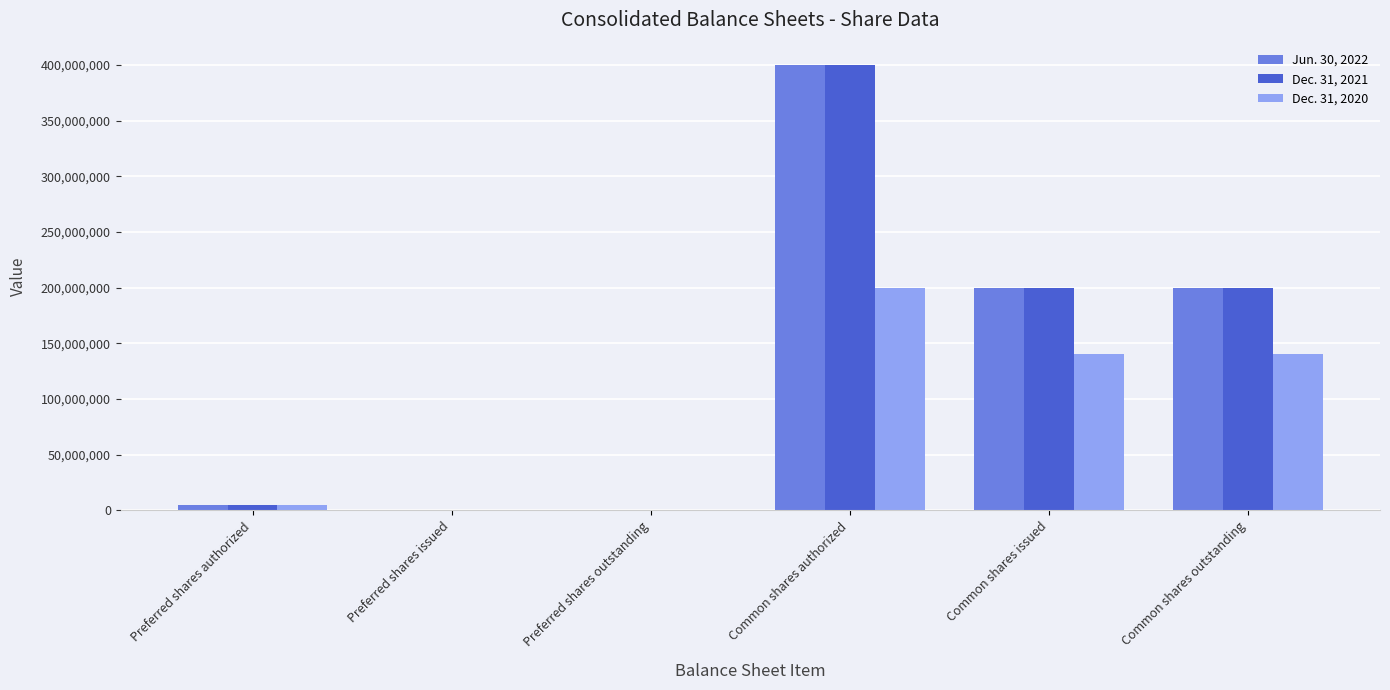

At which label does Dec. 31, 2021 reach its peak?

Common shares authorized